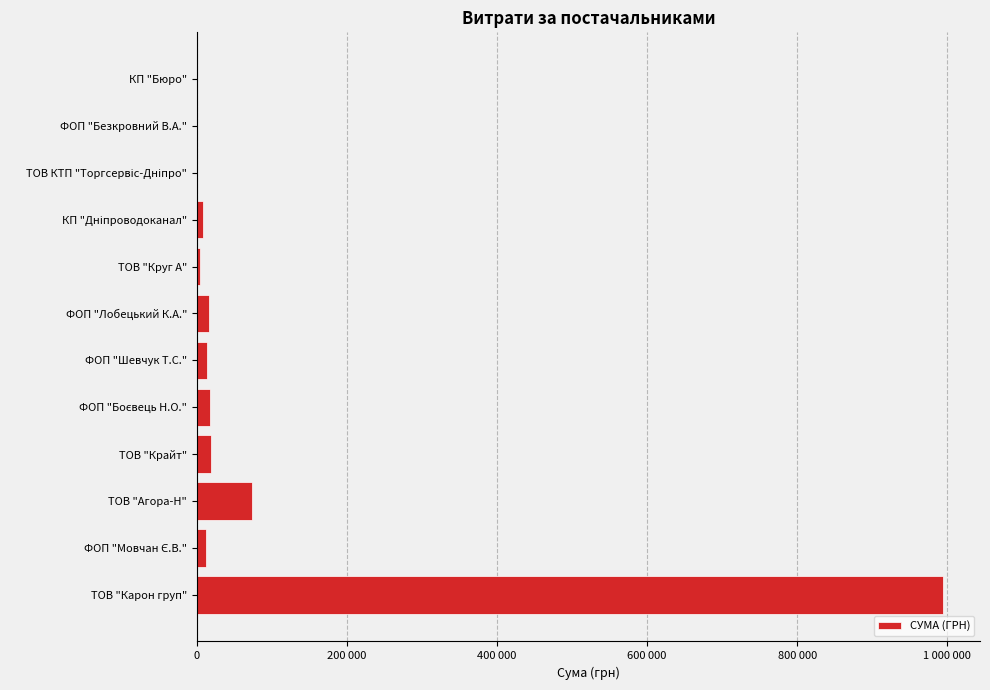

Are the bars horizontal?

Yes